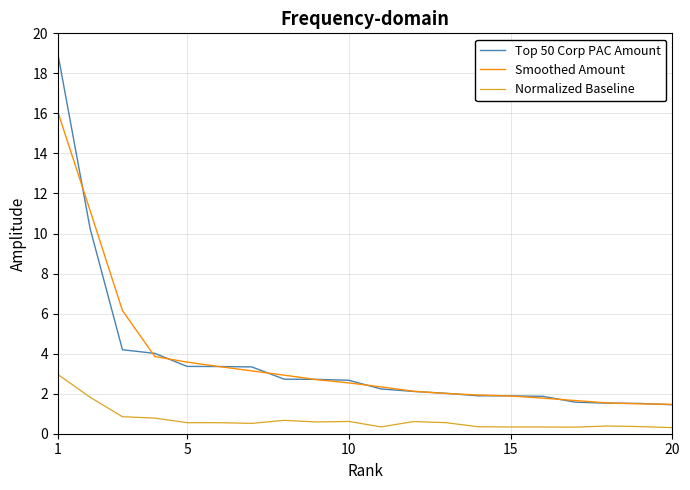

True or false: Smoothed Amount and Normalized Baseline cross at least once.

False